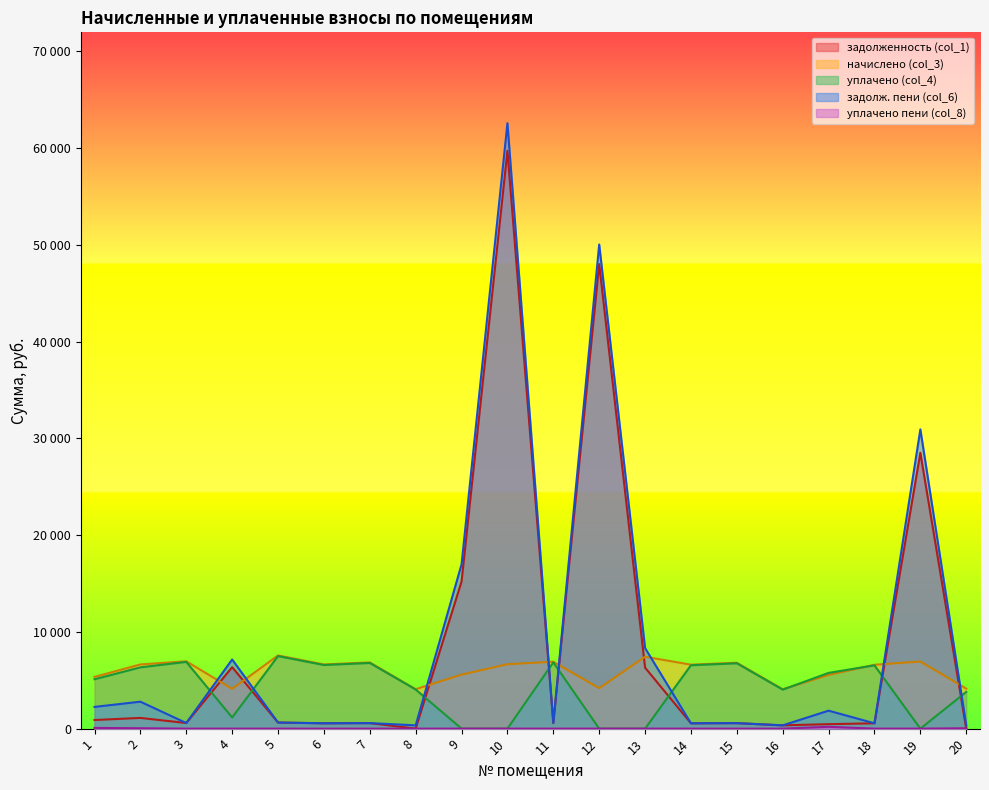

What is the greatest value displayed?

62589.8